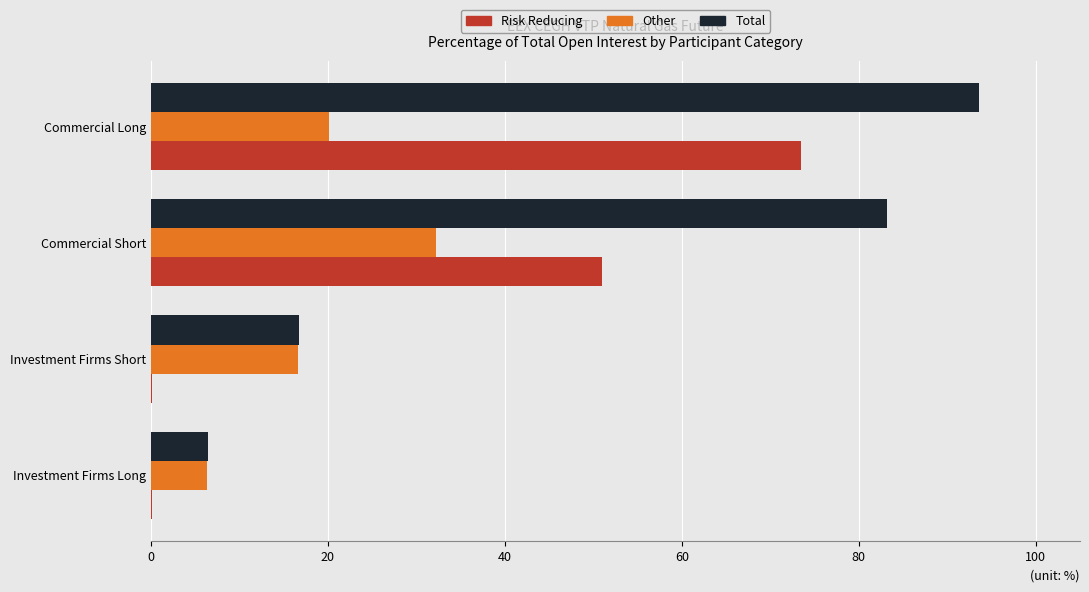

What is the highest value of the Total series?

93.6